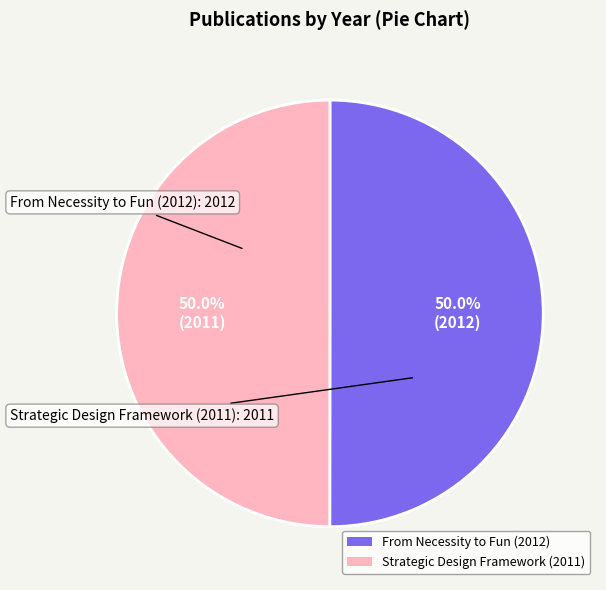

Approximately how many times larger is the value at Strategic Design Framework (2011) compared to From Necessity to Fun (2012)?

1.0